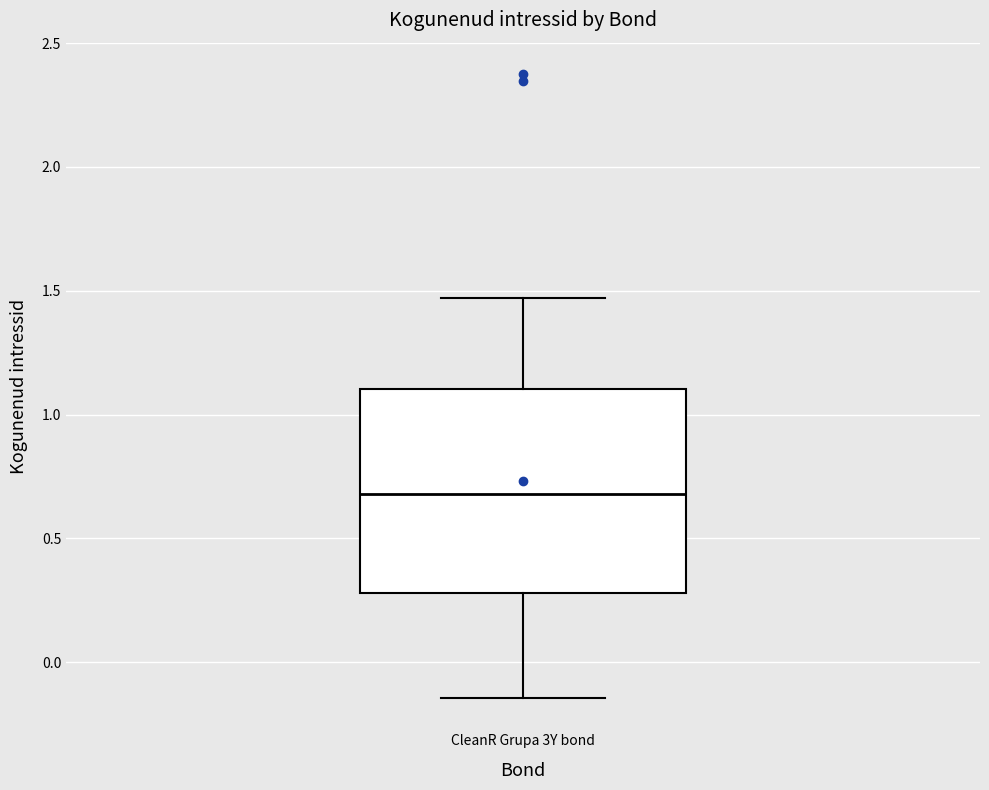

Where does the median line of the box for CleanR Grupa 3Y bond sit on the y-axis? The values are not printed on the chart, so give them approximately, as read against the axis.

0.70